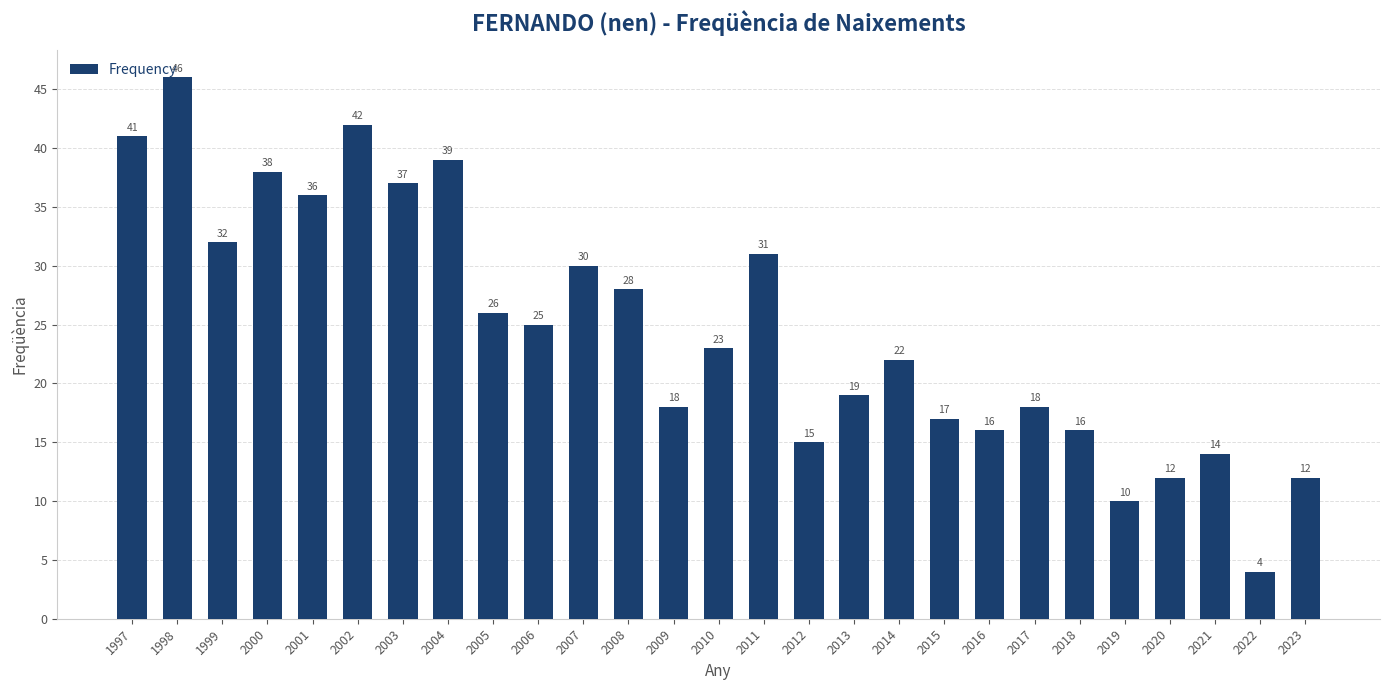

At which label does the data first exceed 23?

1997